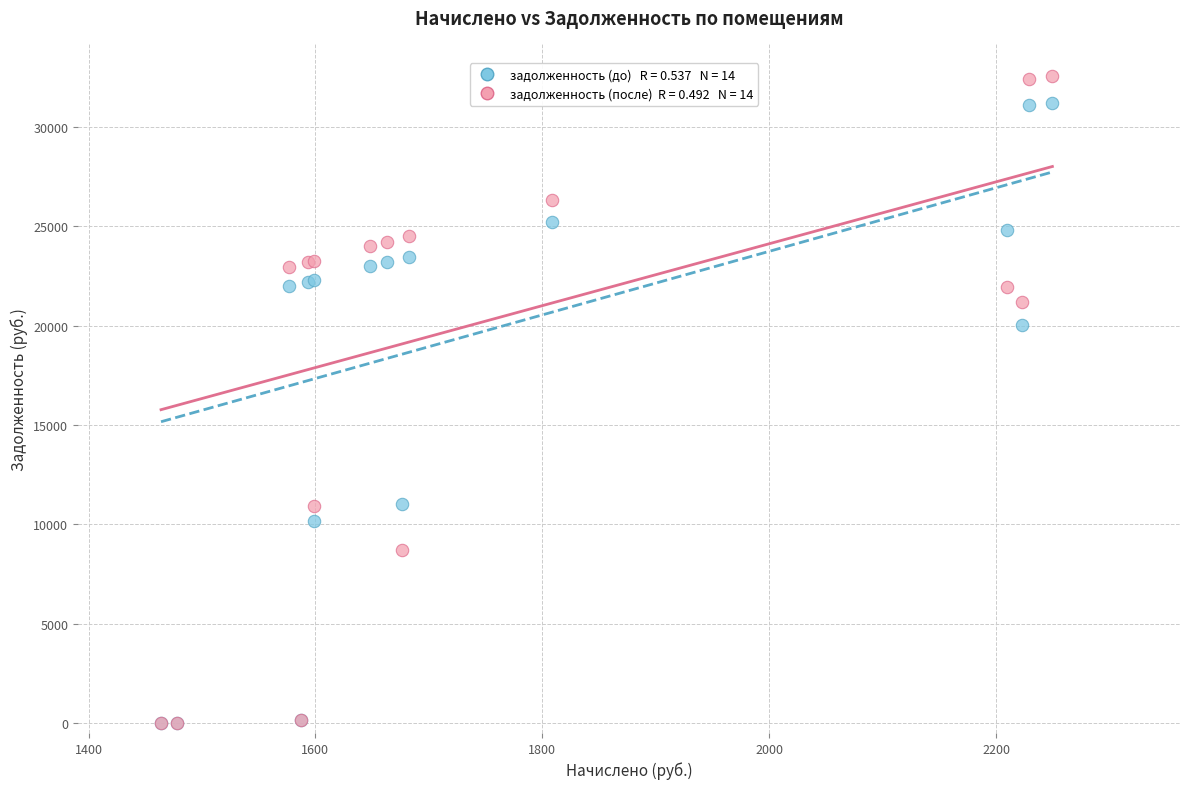

Across all series, what Y value is closest to 16290?

20015.0